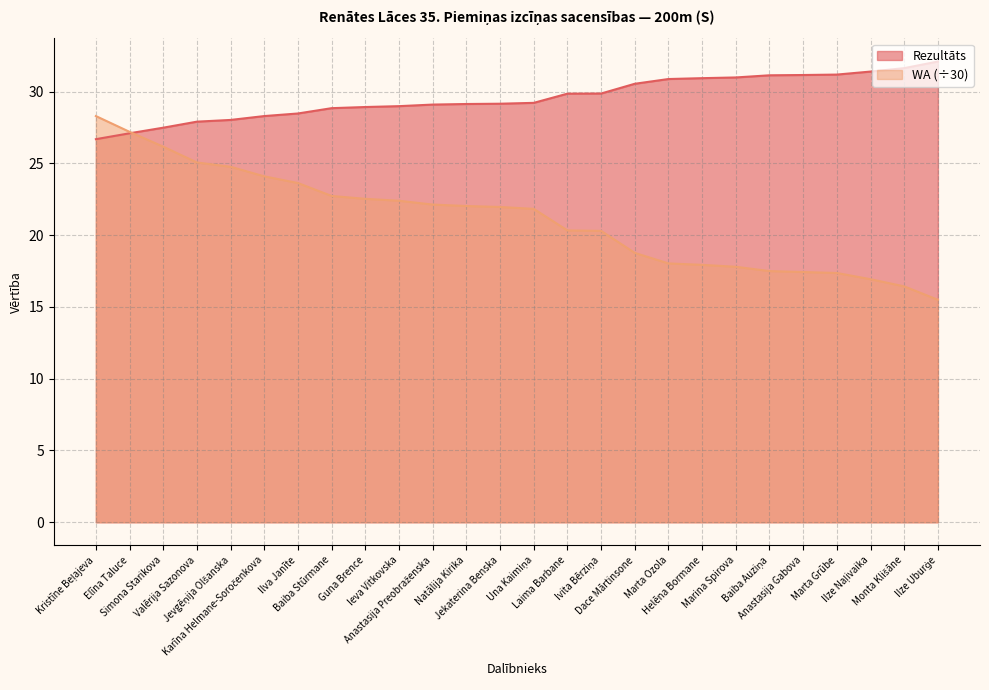

What is the smallest value displayed?

15.5